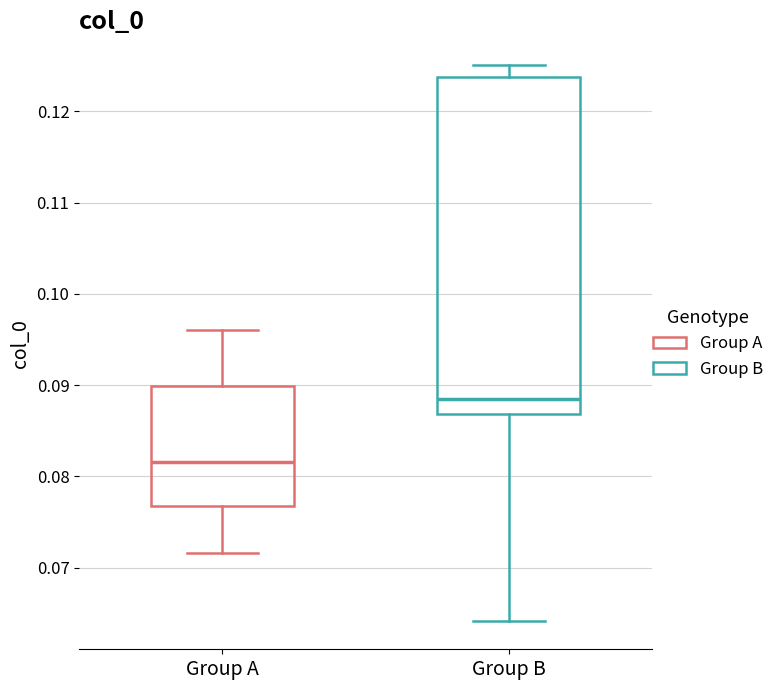

Reading left to right, transcribe this box plot: for each box, give where its median line is, the range the box spans, and where its two whiskers end, as read against the y-axis. The values are not printed on the chart, so give them approximately, as read against the axis.

Group A: median 0.082, box 0.077 to 0.090, whiskers 0.072 to 0.096
Group B: median 0.088, box 0.087 to 0.124, whiskers 0.064 to 0.125